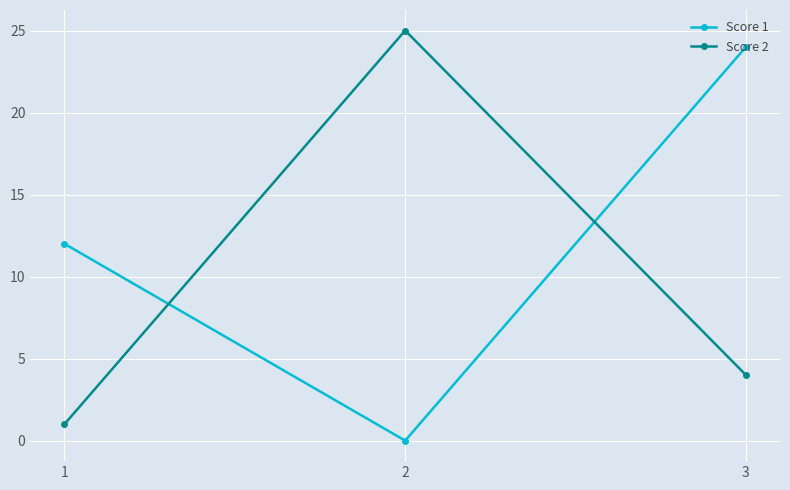

What is the value of the Score 1 point at the 3rd from the left?

24